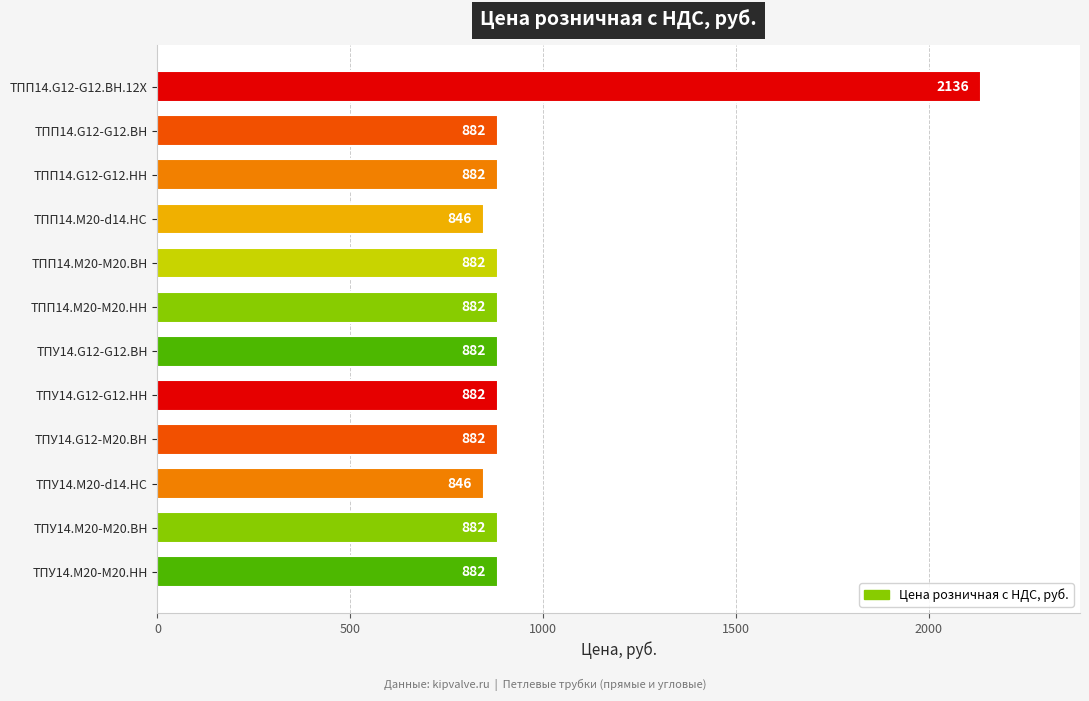

What is the value of the 2nd bar from the top?

882